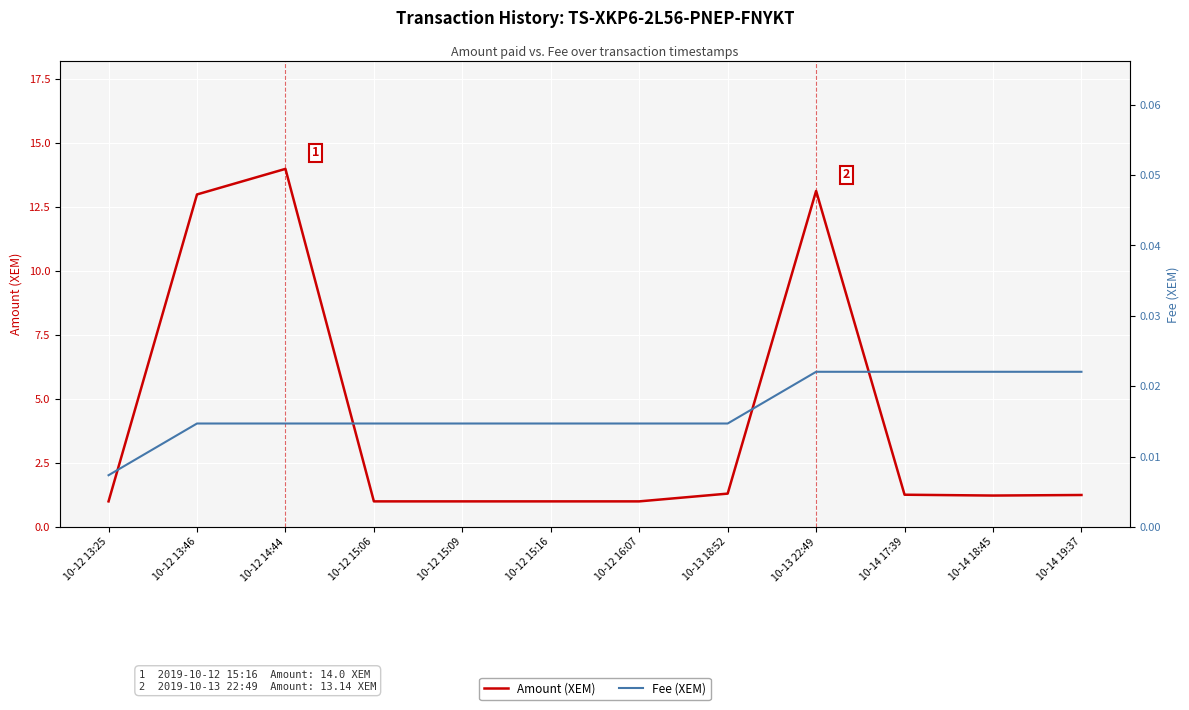

Rank the categories by Amount (XEM) value from highest to lowest.

10-12 14:44, 10-13 22:49, 10-12 13:46, 10-13 18:52, 10-14 17:39, 10-14 19:37, 10-14 18:45, 10-12 13:25, 10-12 15:06, 10-12 15:09, 10-12 15:16, 10-12 16:07